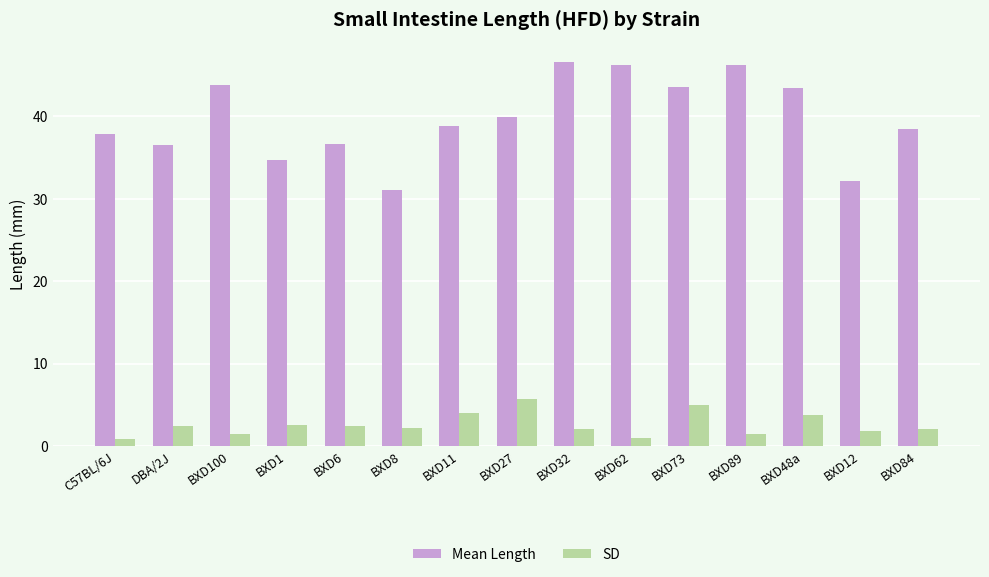

How many groups of bars are there?

15